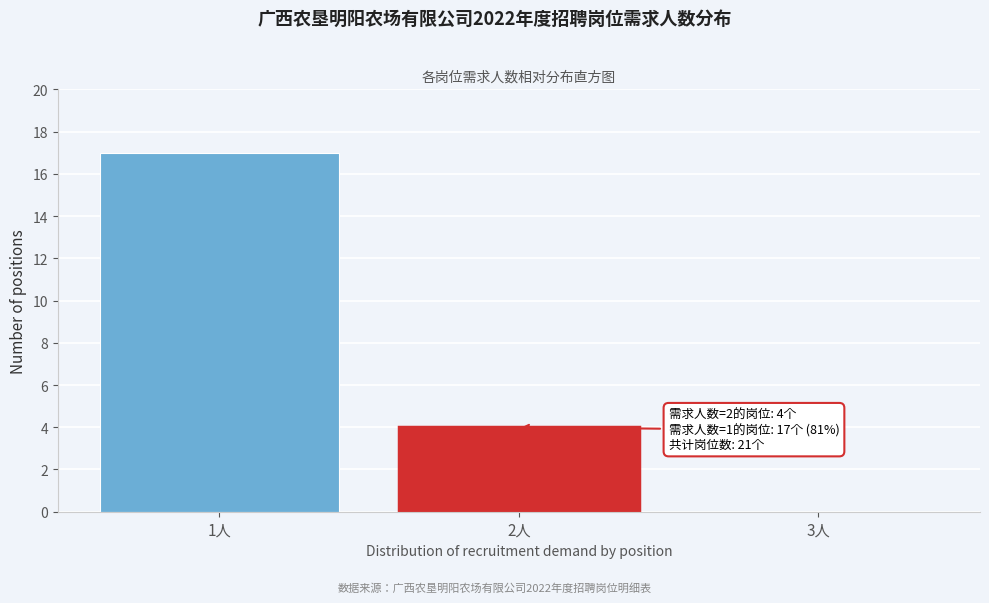

Reading left to right, extract all data points from this chart.

1人=17	2人=4	3人=0